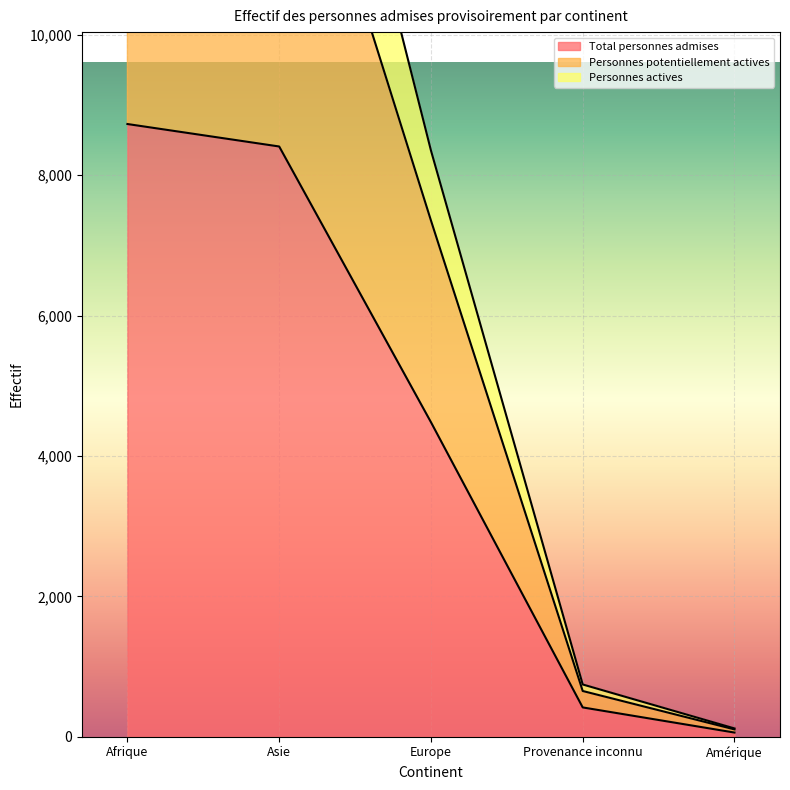

What is the spread (max minus min) of values at Provenance inconnu?

327